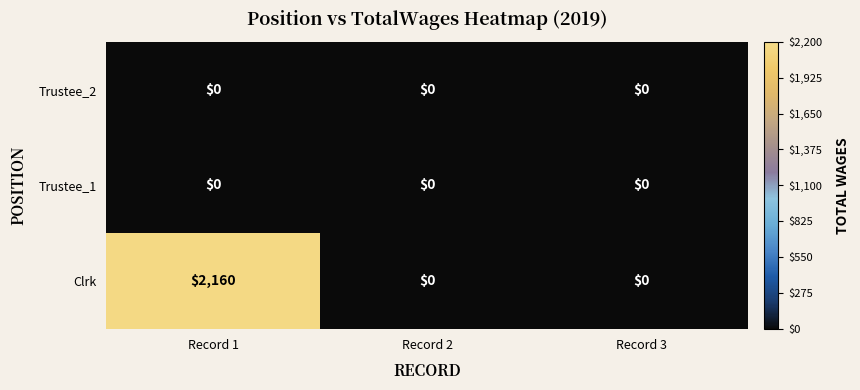

Reading left to right, list all the values displayed in this chart.

Trustee_2: 0	0	0
Trustee_1: 0	0	0
Clrk: 2160	0	0